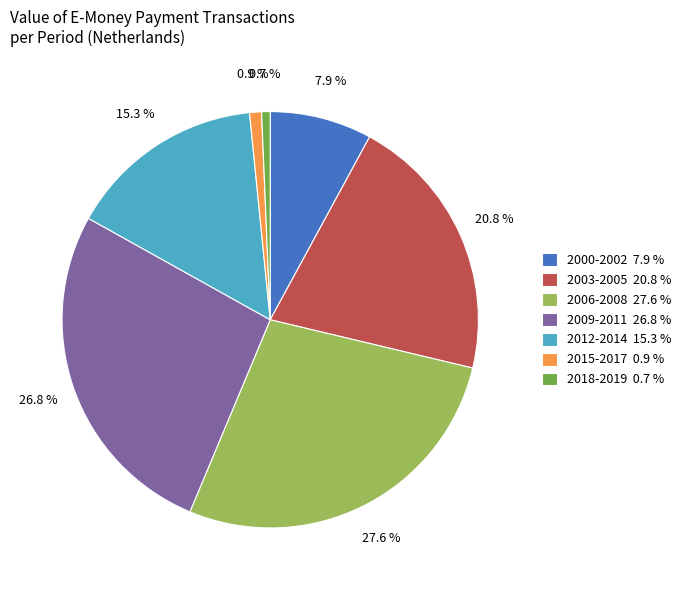

How many slices are in this pie chart?

7